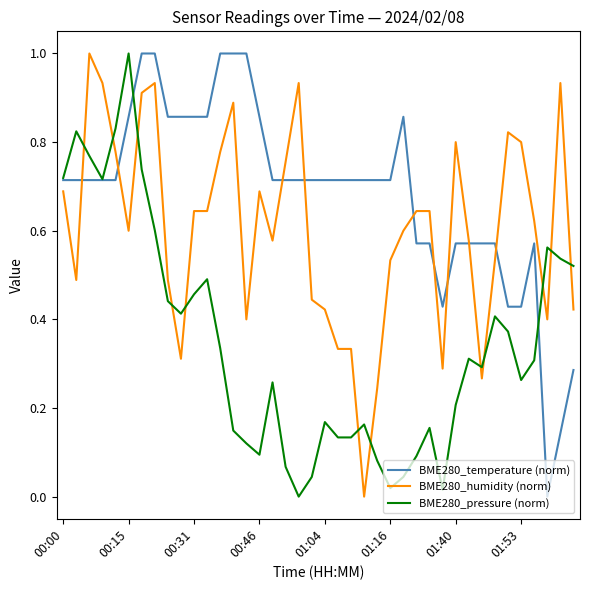

After their last crossing, which series has the higher values: BME280_pressure (norm) or BME280_temperature (norm)?

BME280_pressure (norm)